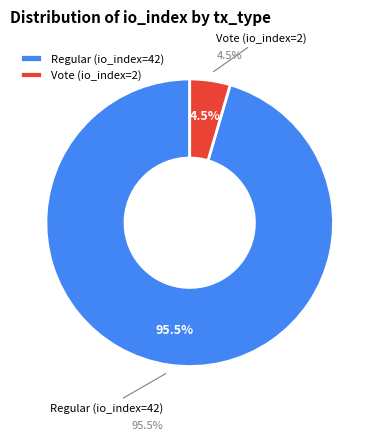

Which slice is the smallest?

Vote (io_index=2)